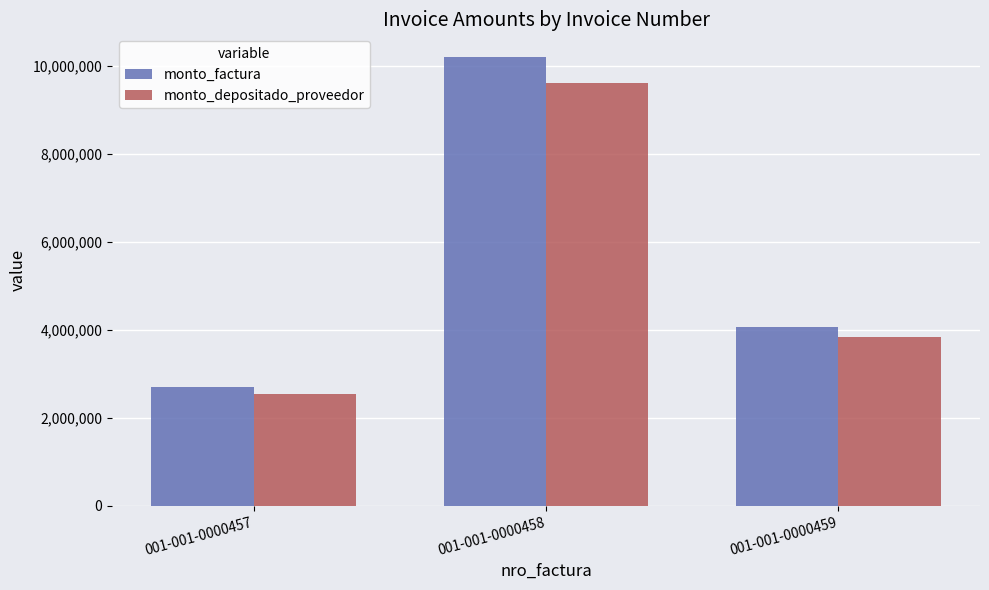

How many values in the monto_depositado_proveedor series are below 3834021?

1